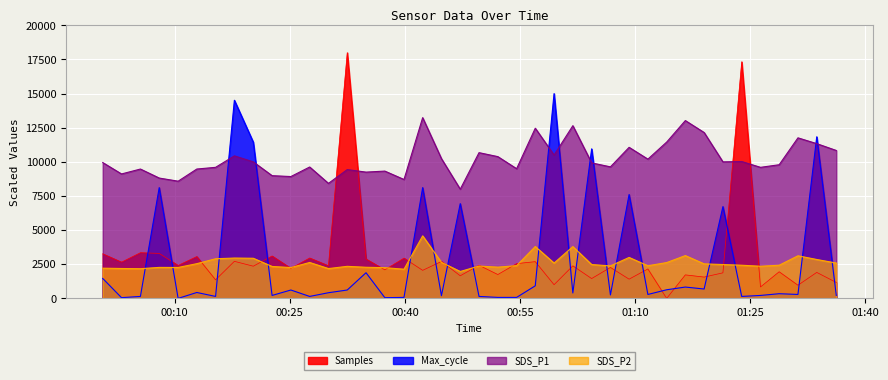

Where is Max_cycle nearest to the value 7500?

2024/01/09 01:09:14